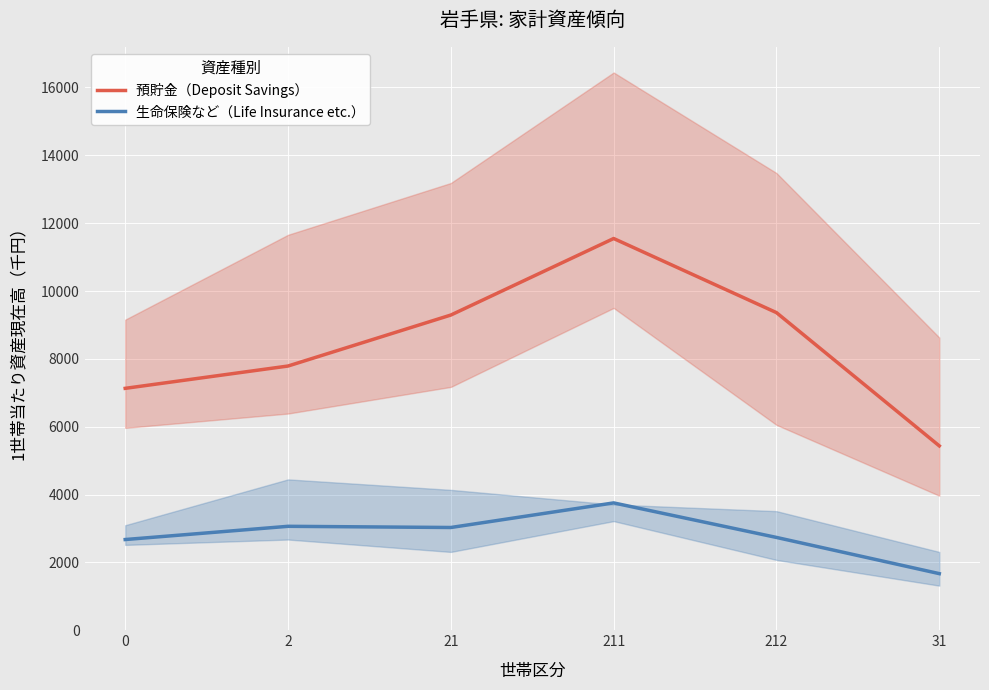

What position from the right is 211?

3